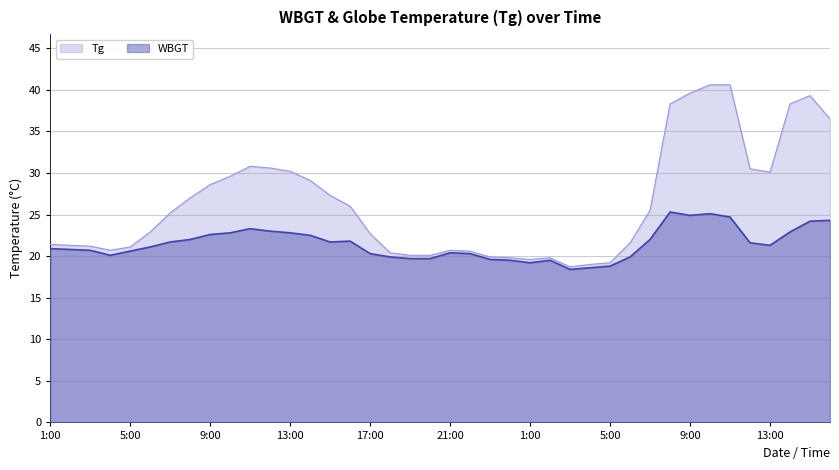

What are all the series names shown in the legend?

Tg, WBGT